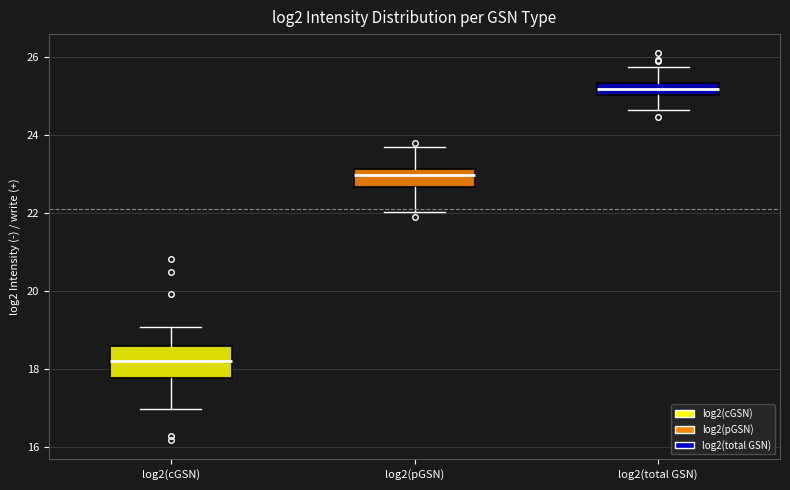

Reading left to right, transcribe this box plot: for each box, give where its median line is, the range the box spans, and where its two whiskers end, as read against the y-axis. The values are not printed on the chart, so give them approximately, as read against the axis.

log2(cGSN): median 18.2, box 17.8 to 18.6, whiskers 17.0 to 19.0
log2(pGSN): median 23.0, box 22.6 to 23.2, whiskers 22.0 to 23.8
log2(total GSN): median 25.2, box 25.0 to 25.4, whiskers 24.6 to 25.8